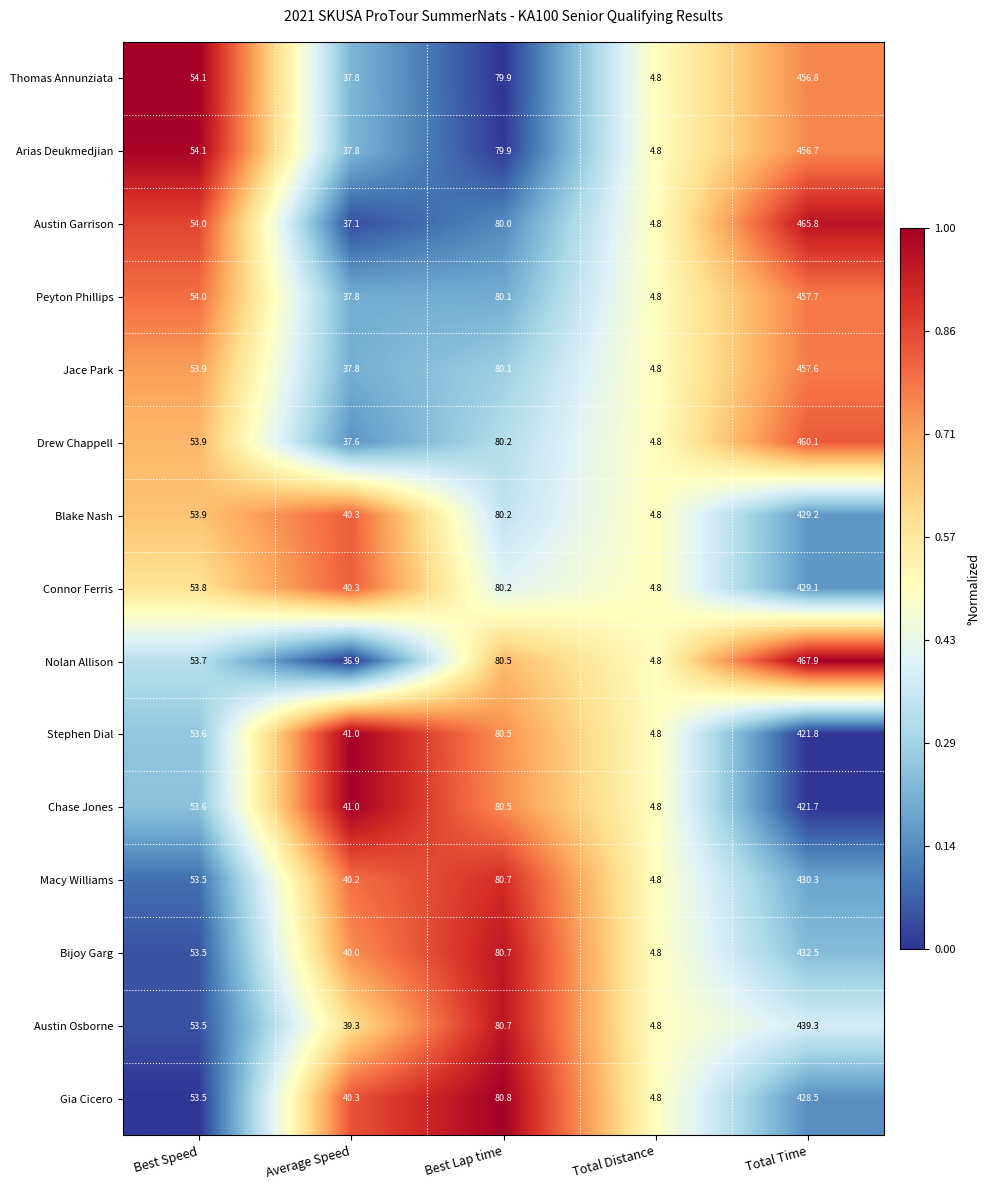

At which label is Austin Garrison closest to 235?

Best Lap time